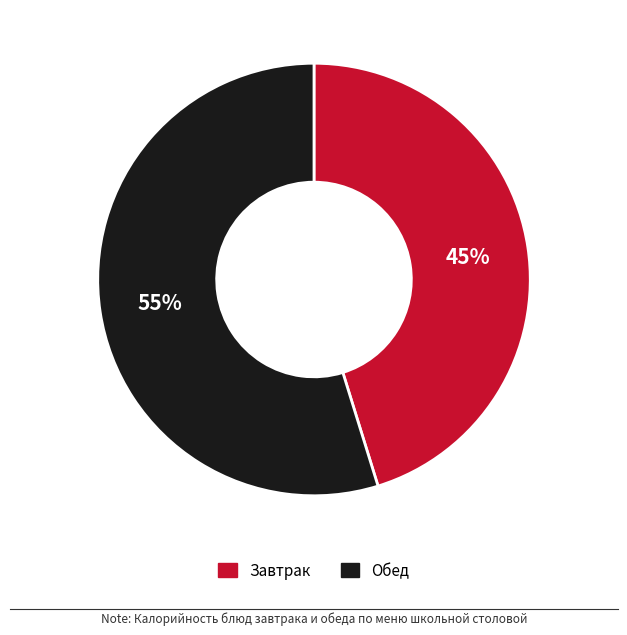

True or false: Завтрак accounts for 45% of the total.

True